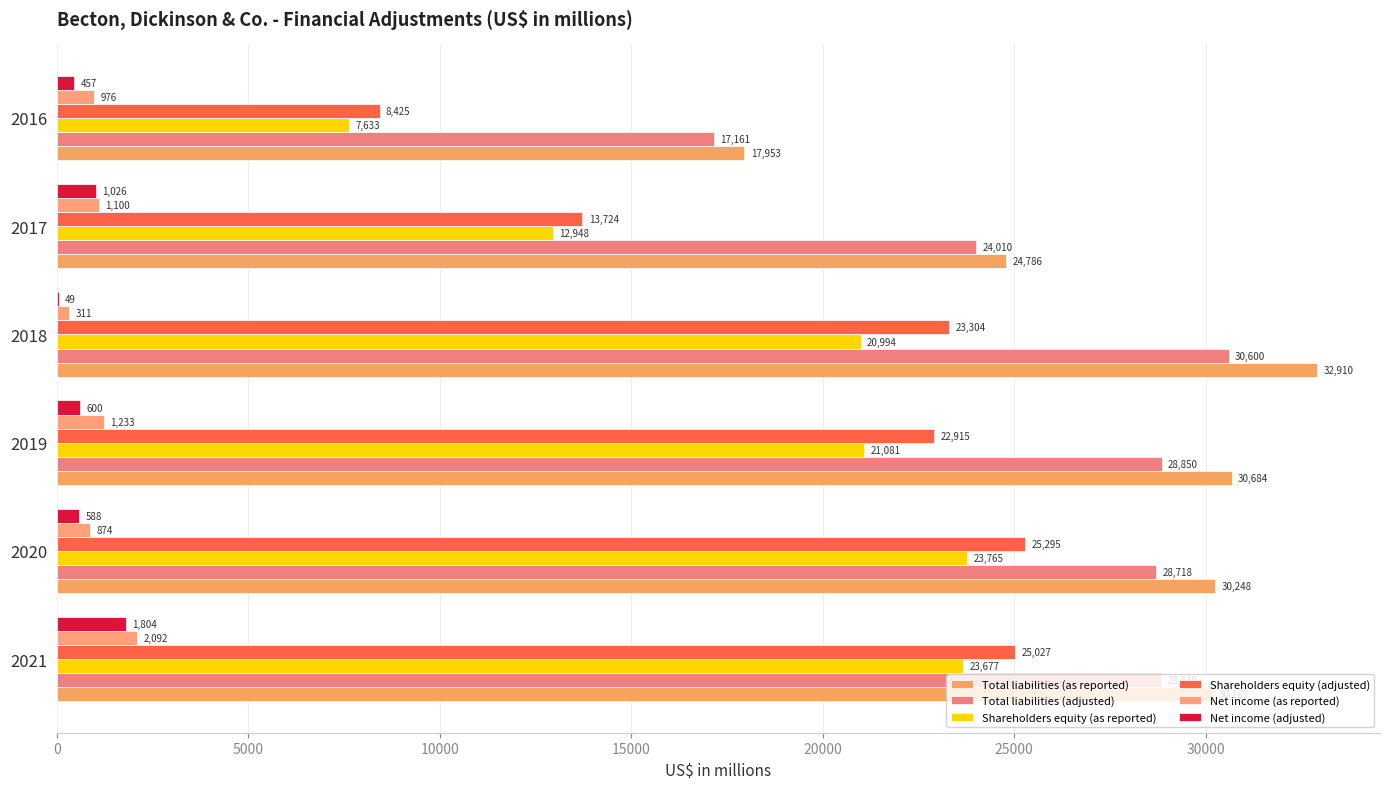

How many data points does each series have?

6